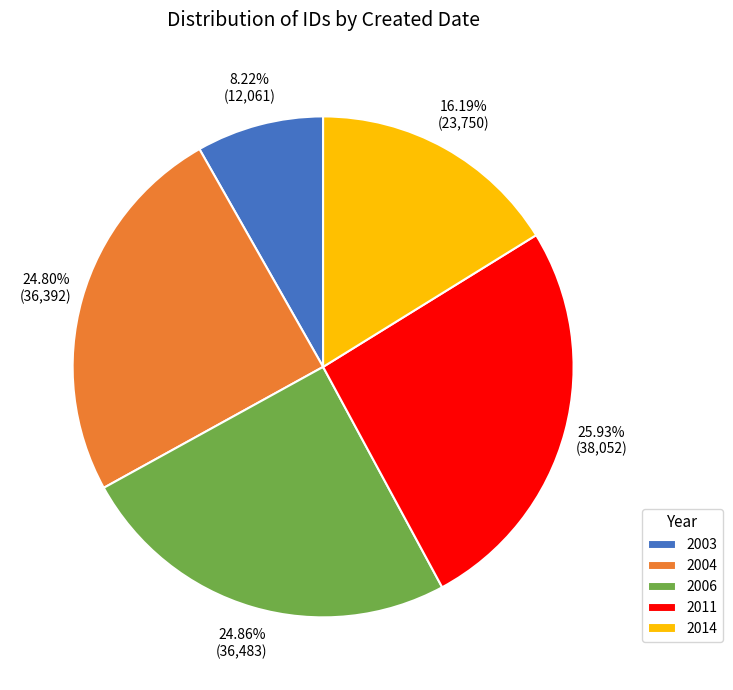

What is the ratio of the value at 2004 to the value at 2003?

3.0